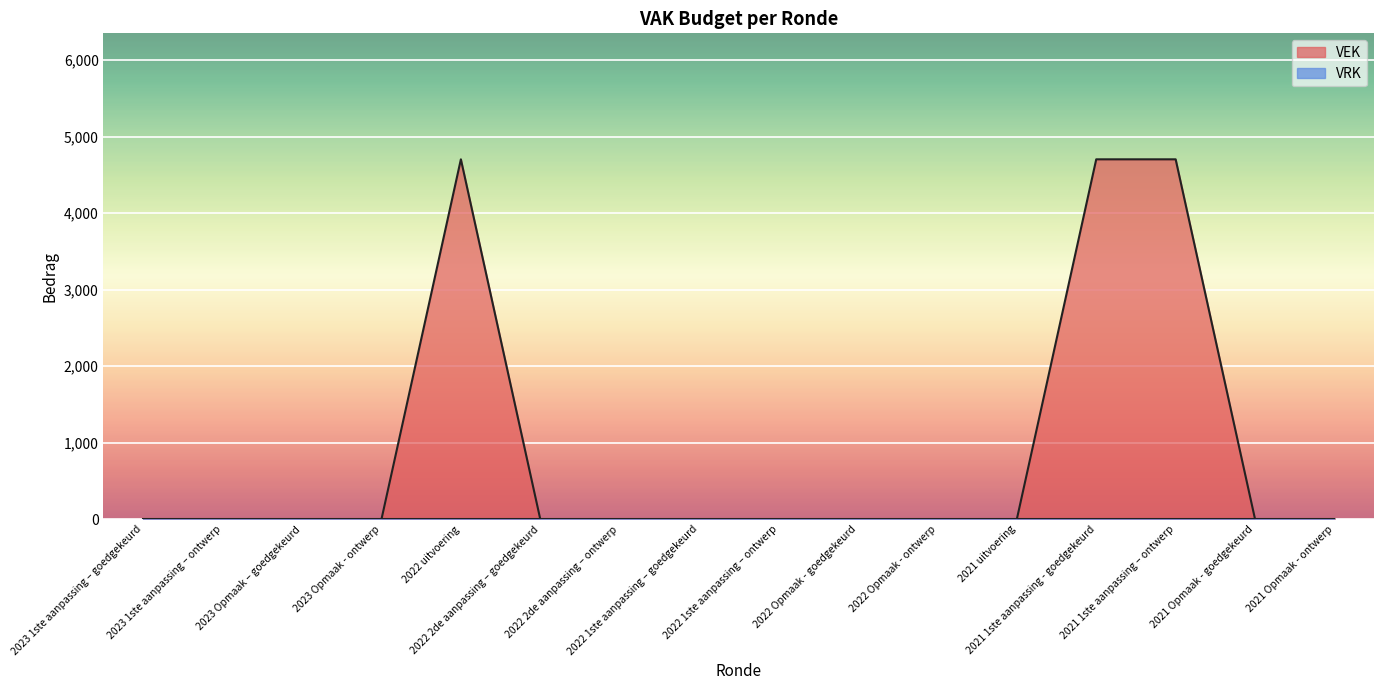

How many points are higher than both their immediate neighbors (excluding endpoints)?

1